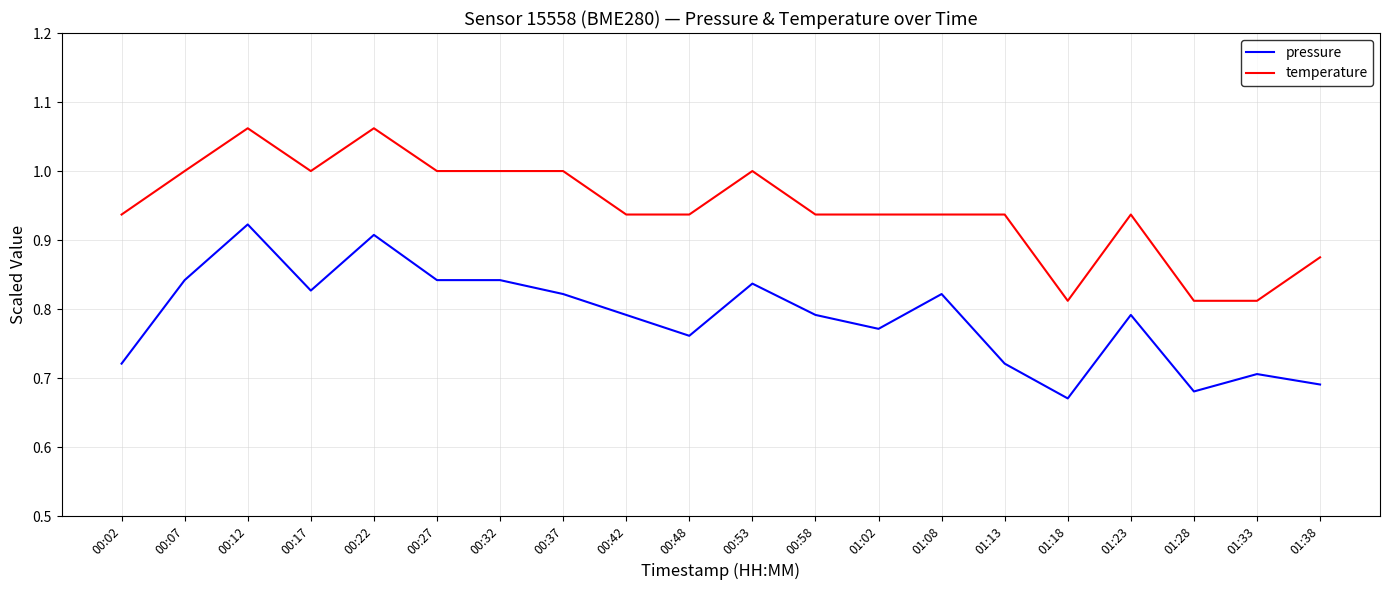

What position from the left is 00:37?

8